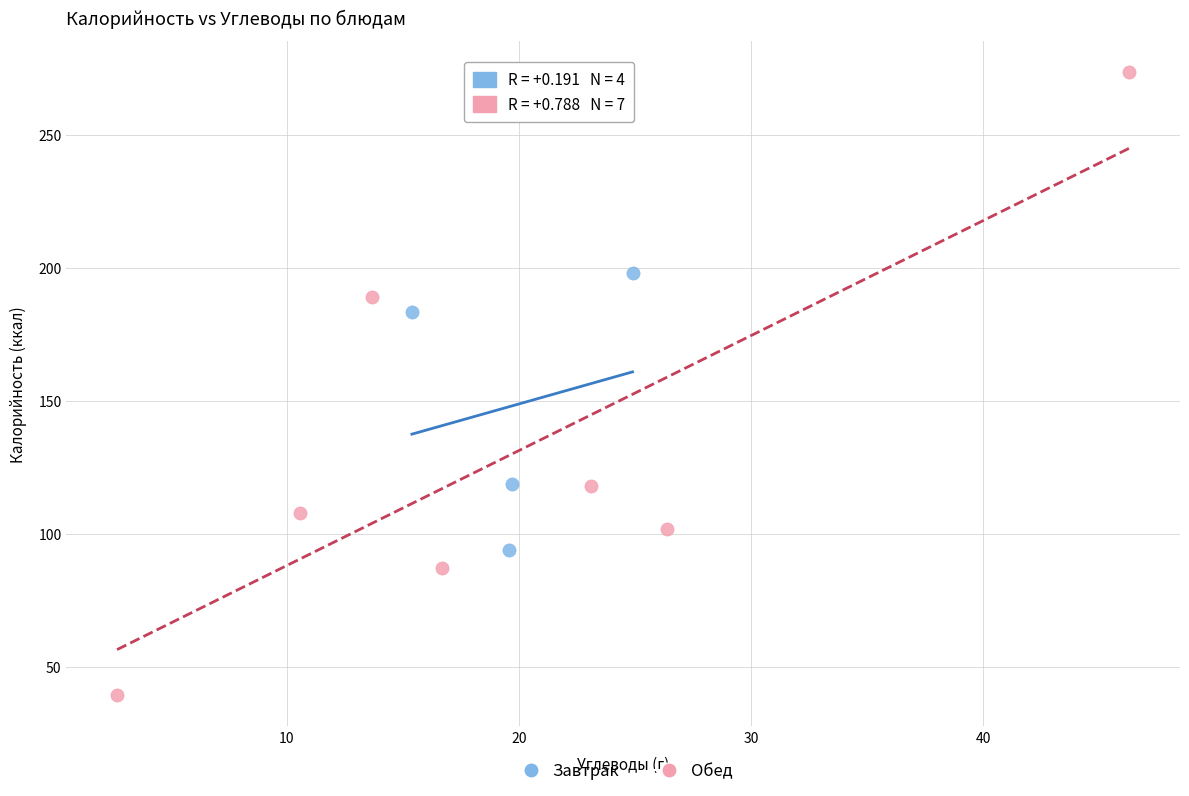

Which series has the widest spread of Y values?

Обед